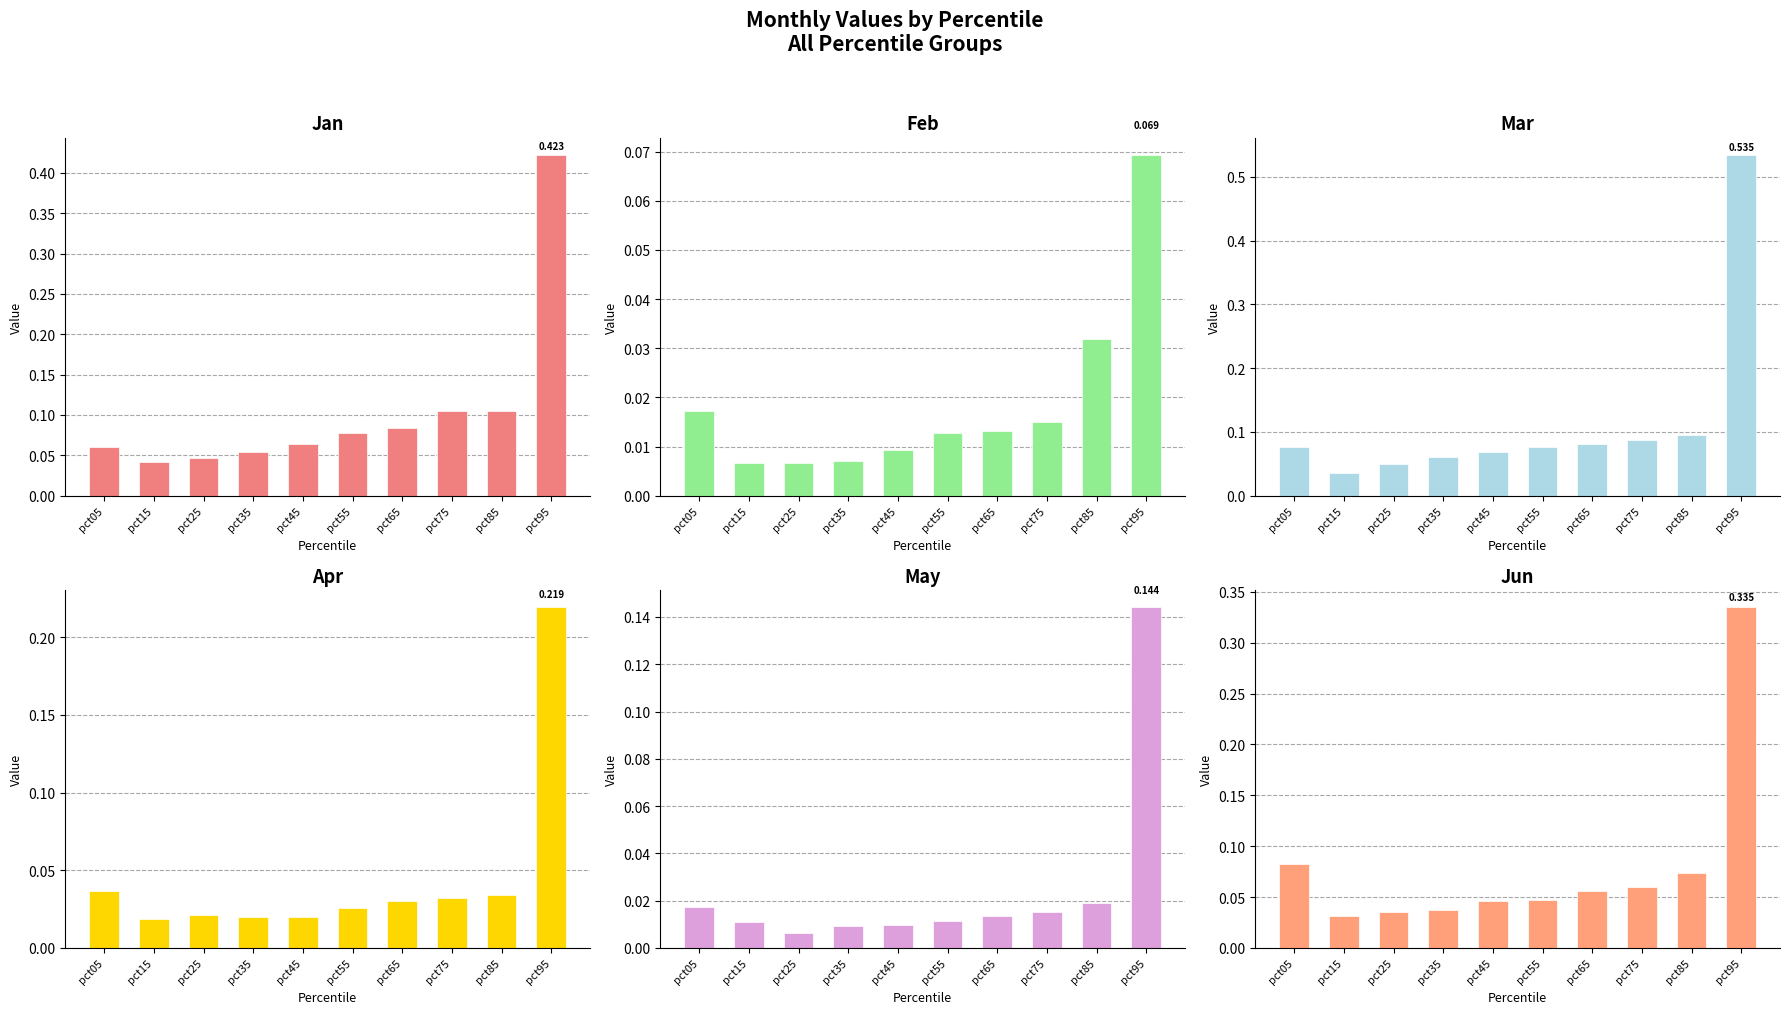

The Mar series shows 0.1 at pct45. True or false?

True